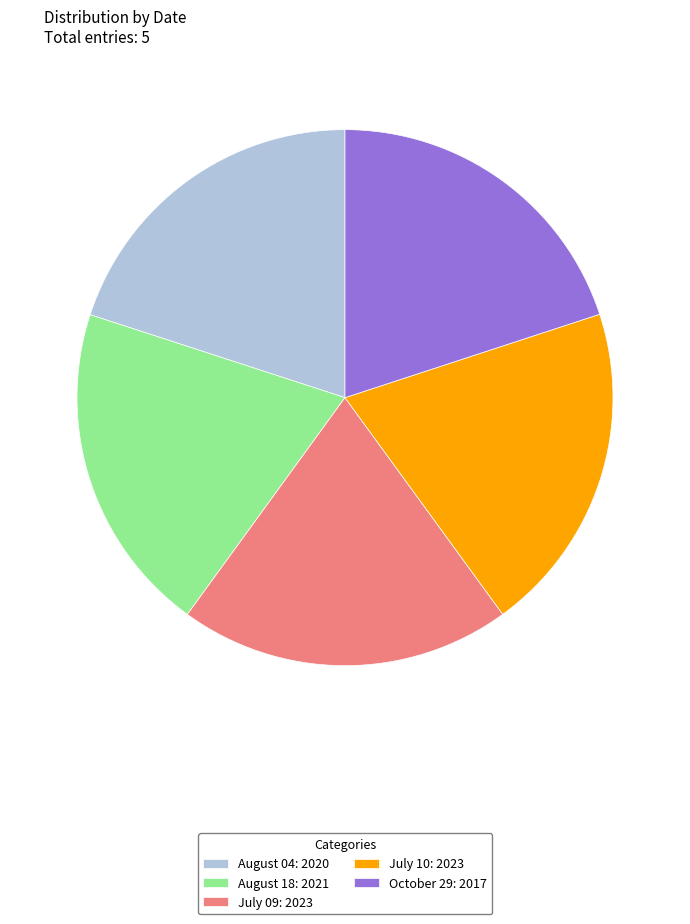

Do August 04: 2020 and August 18: 2021 together represent more than half of the pie?

No